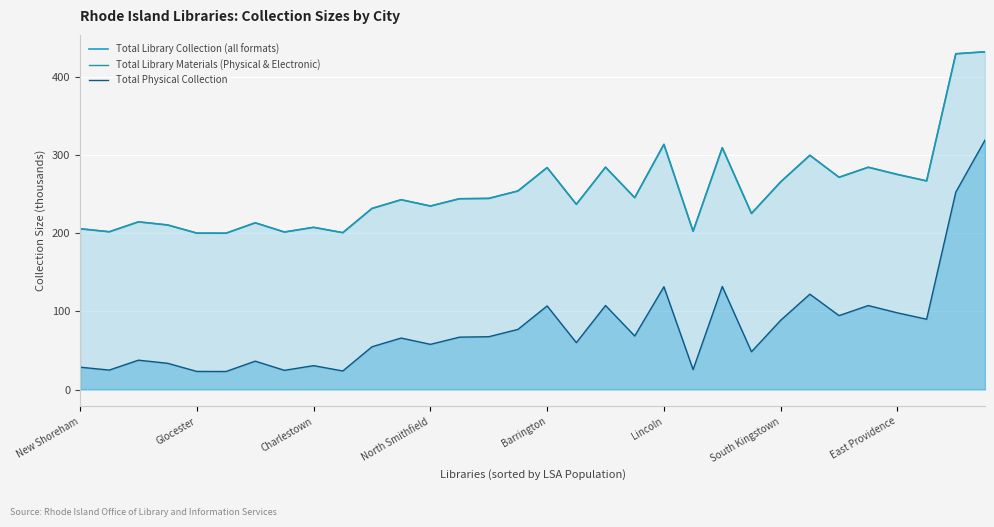

How many data points does each series have?

32